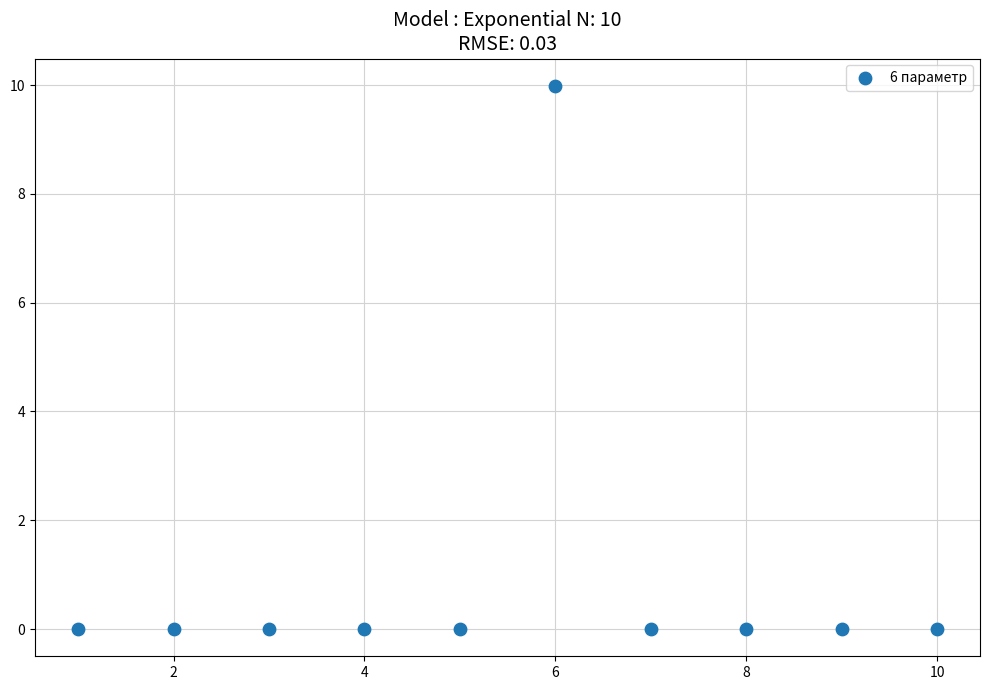

What is the range of X values (max minus min)?

9.0